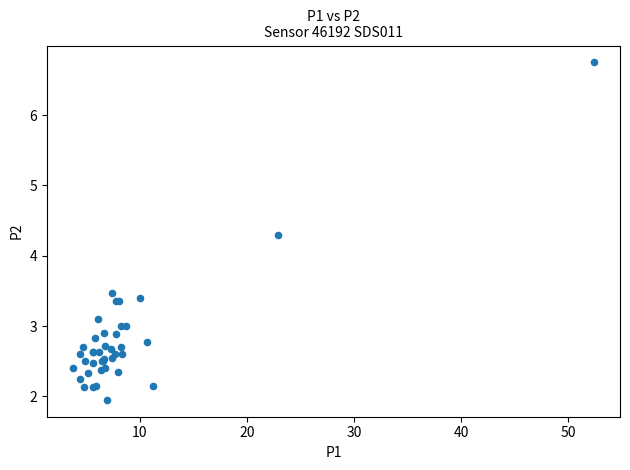

What Y value in the scatter plot is closest to 4?

4.3